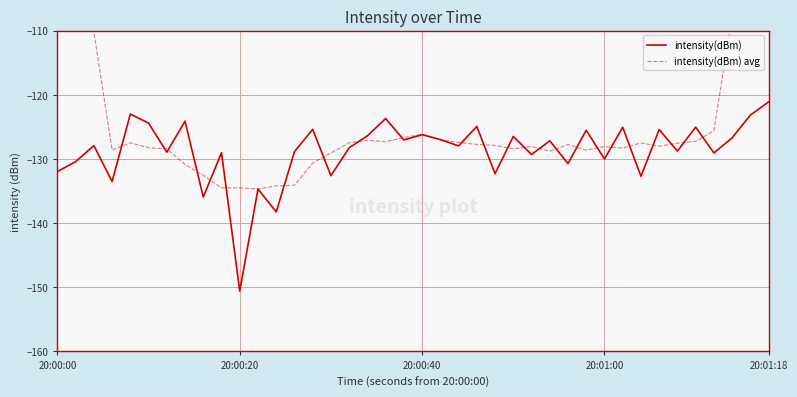

What is the maximum value for intensity(dBm)?

-121.1